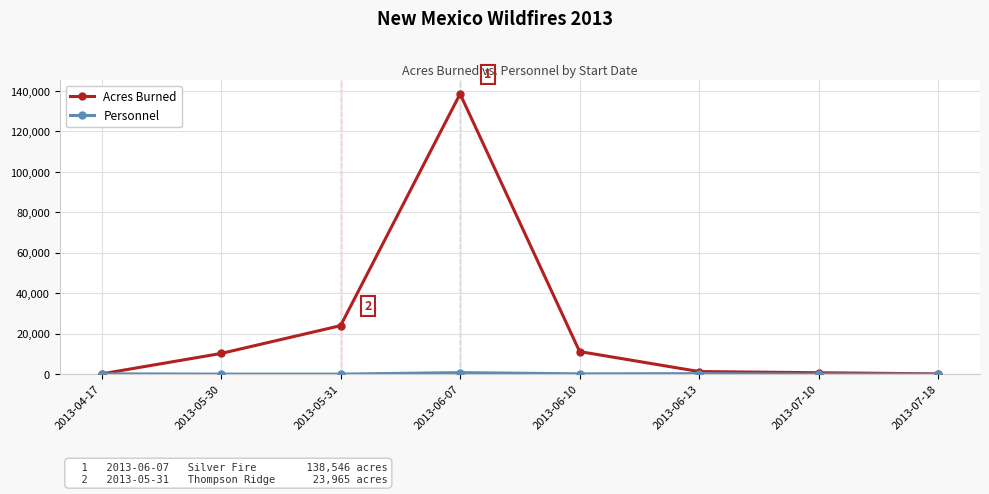

What is the sum of all Acres Burned values?

186082